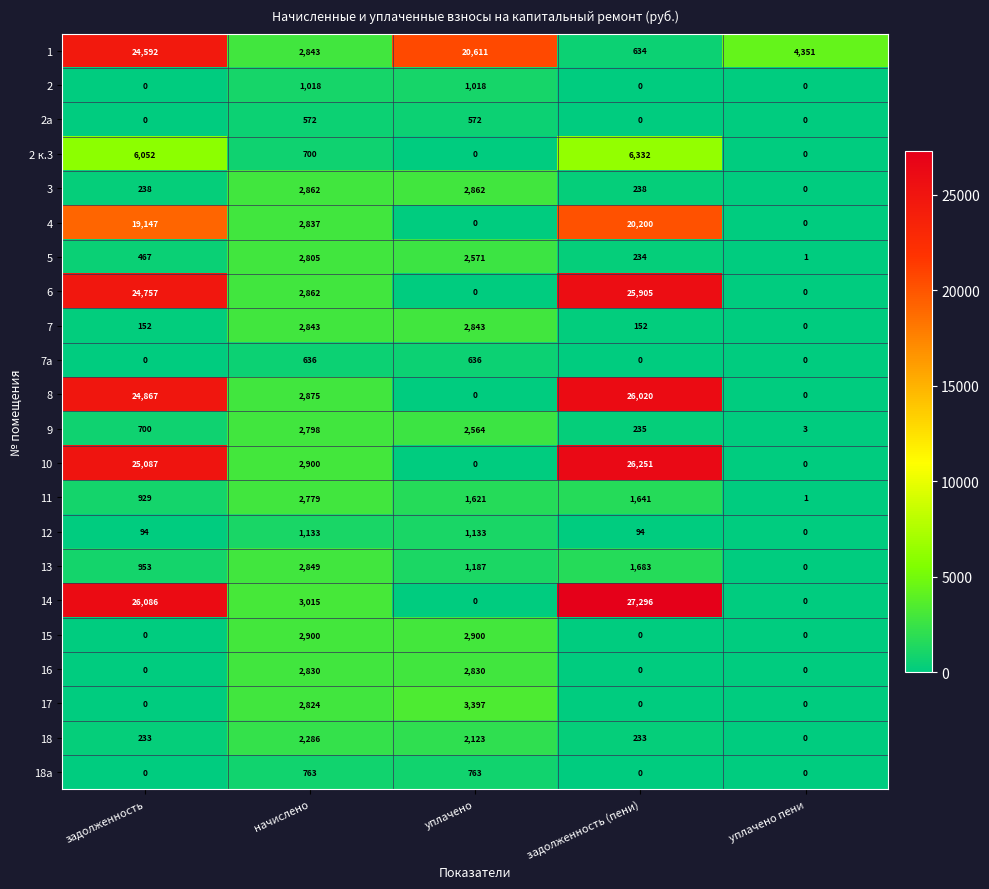

What is the sum of all 12 values?

2454